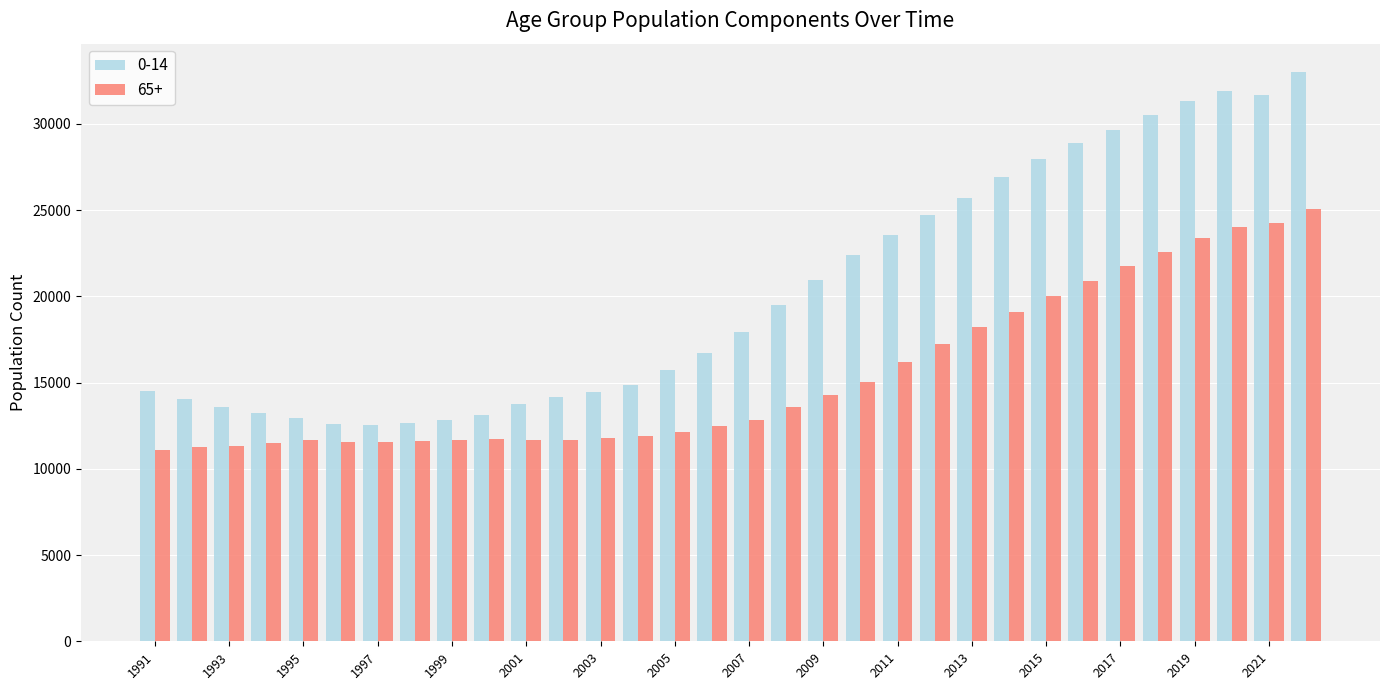

How many distinct data groups are displayed?

2